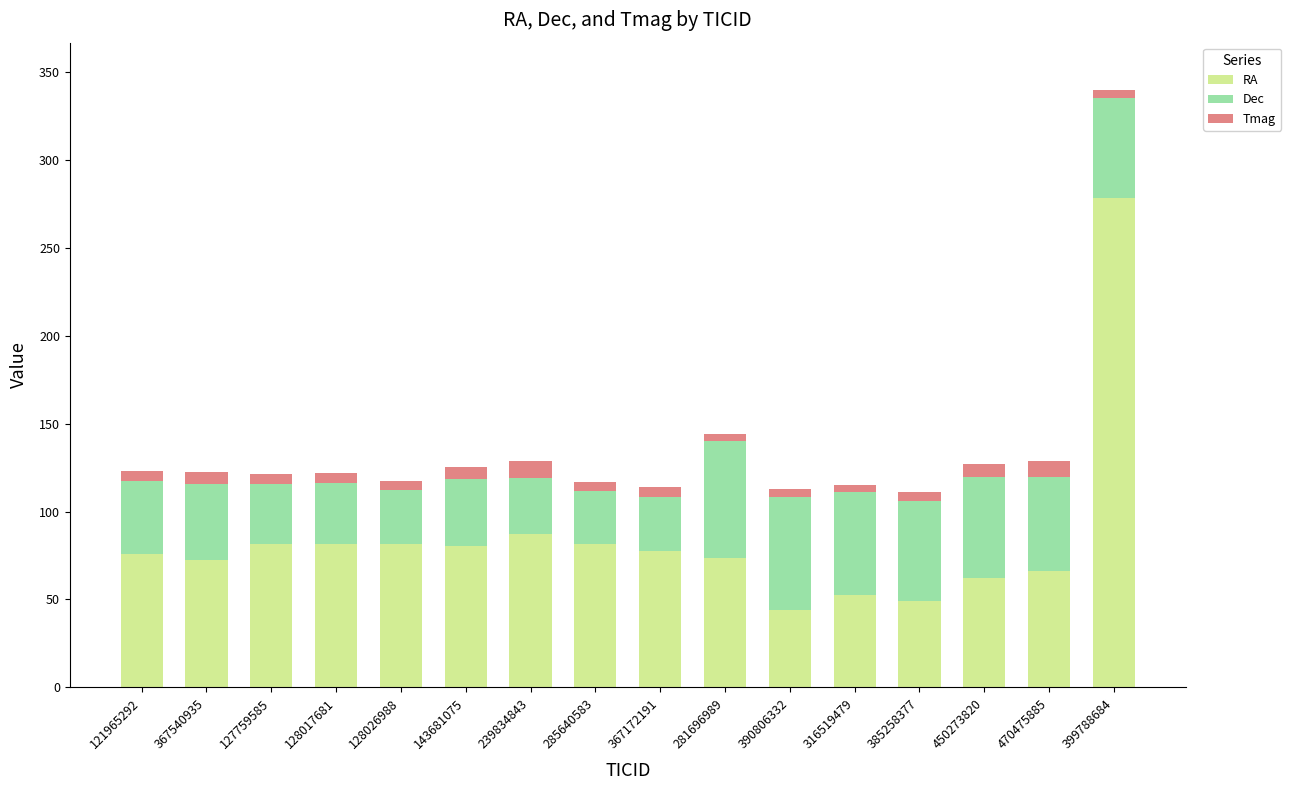

What is the difference between the maximum and second lowest values in the RA series?

229.2